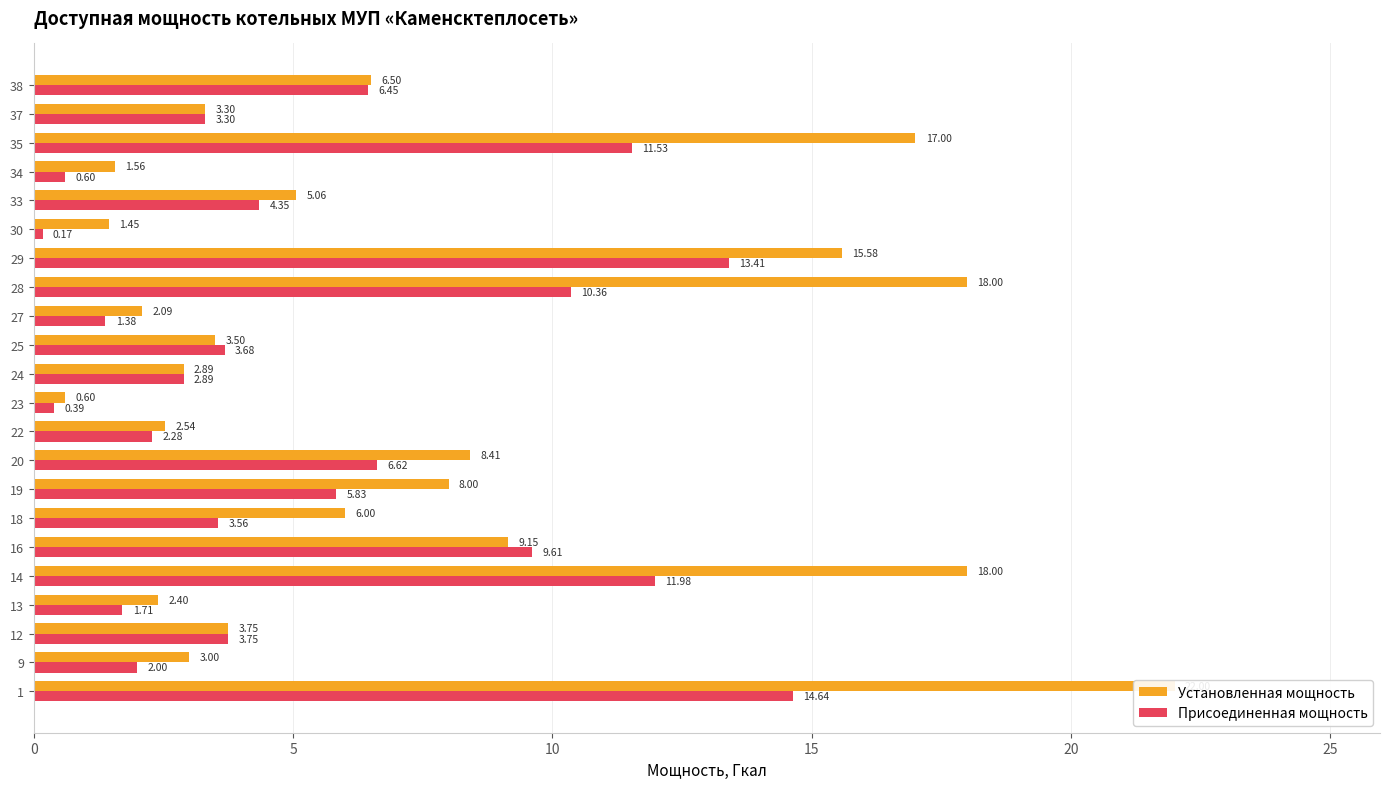

What is the difference between the second highest and minimum values in the Присоединенная мощность series?

13.2